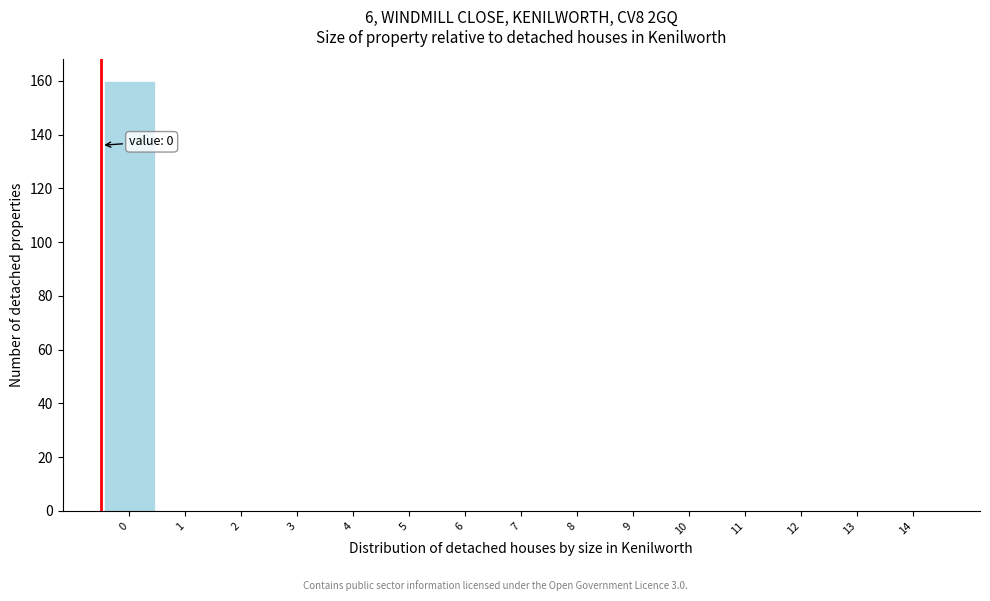

Reading right to left, list all the values displayed in this chart.

14=0	13=0	12=0	11=0	10=0	9=0	8=0	7=0	6=0	5=0	4=0	3=0	2=0	1=0	0=160